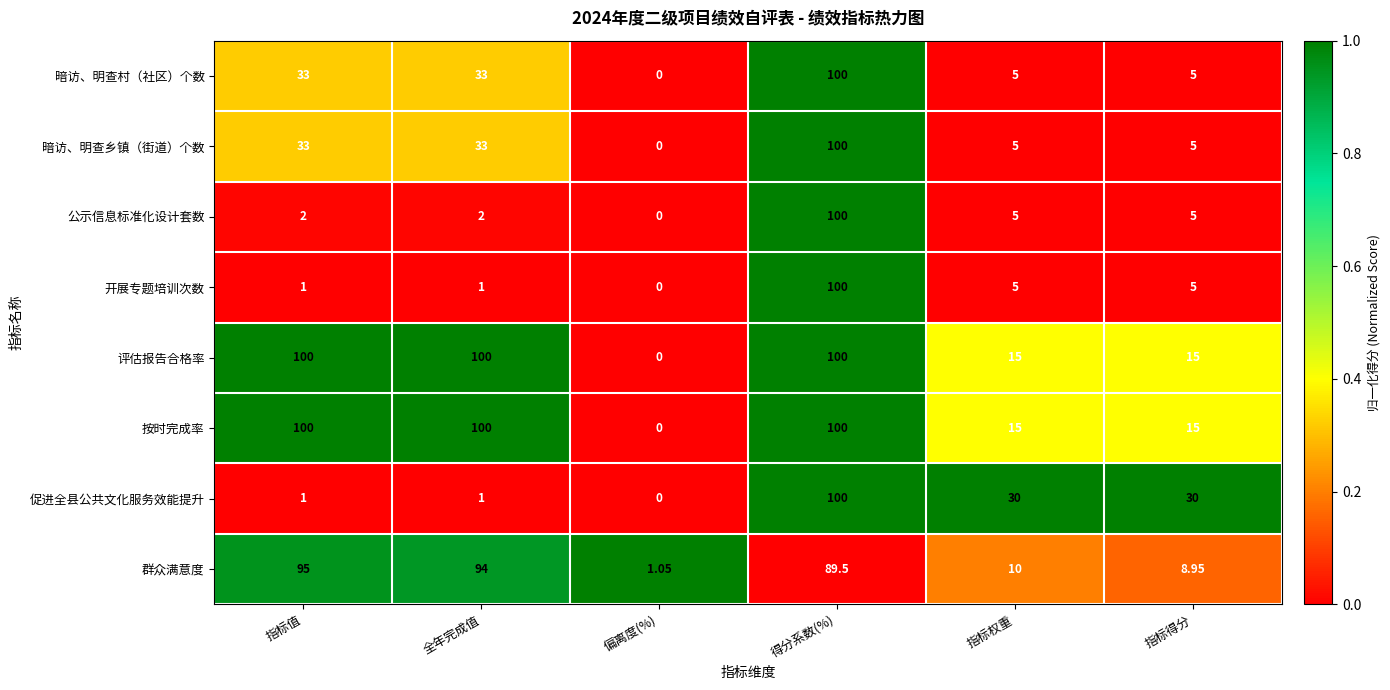

At which category does the chart reach its minimum across all series?

偏离度(%)